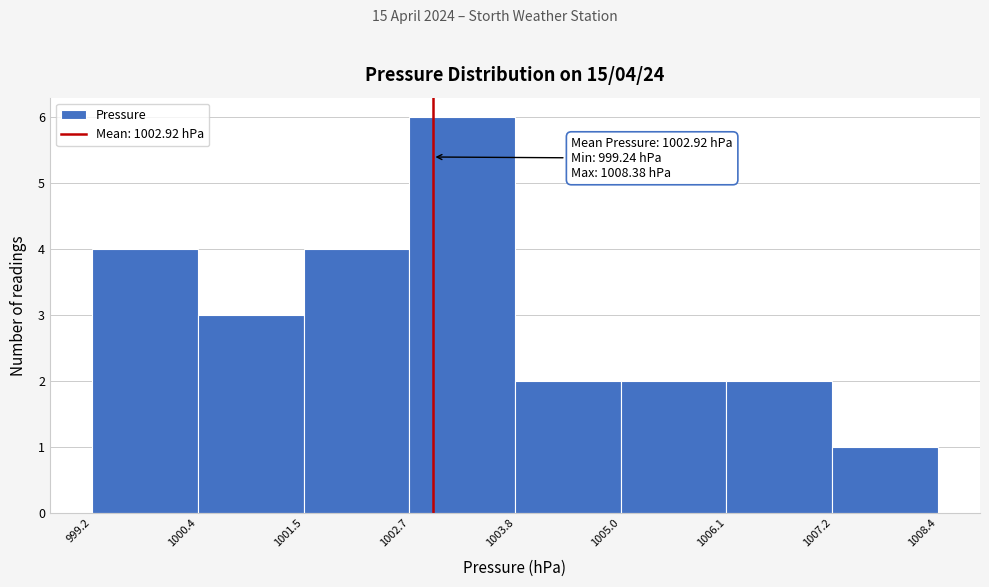

Which range on the x-axis has the tallest bar?

1002.7 to 1003.8